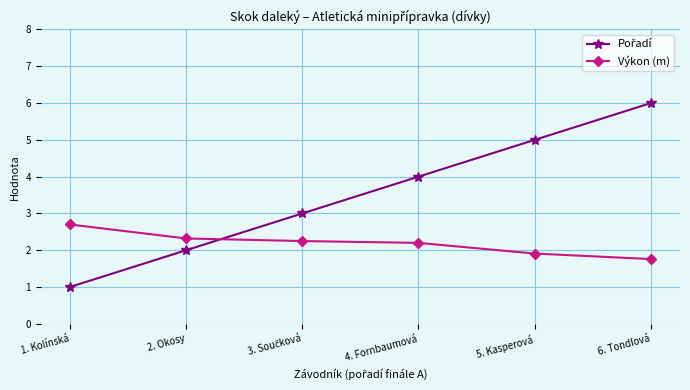

What is the difference between the maximum and second lowest values in the Výkon (m) series?

0.8